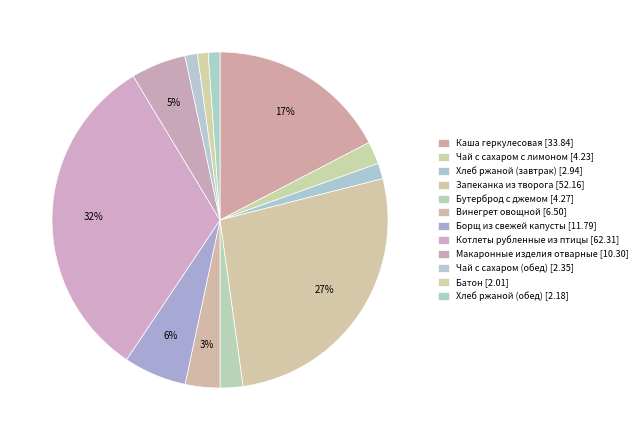

What percentage is NOT represented by Борщ из свежей капусты?

94.0%